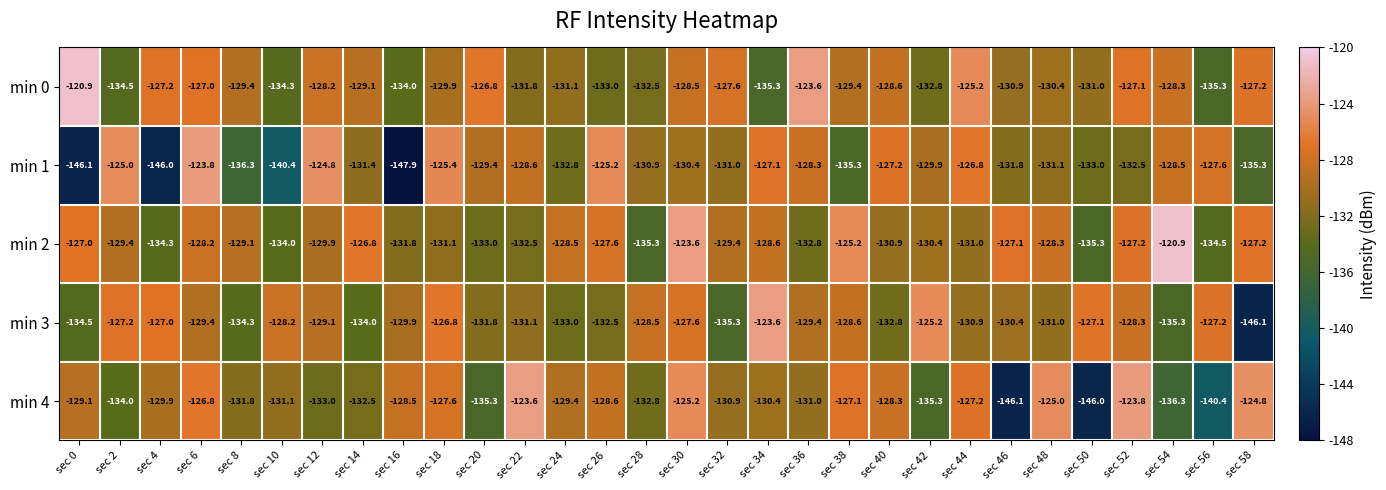

At sec 20, list the series in order from largest to smallest.

min 0, min 1, min 3, min 2, min 4